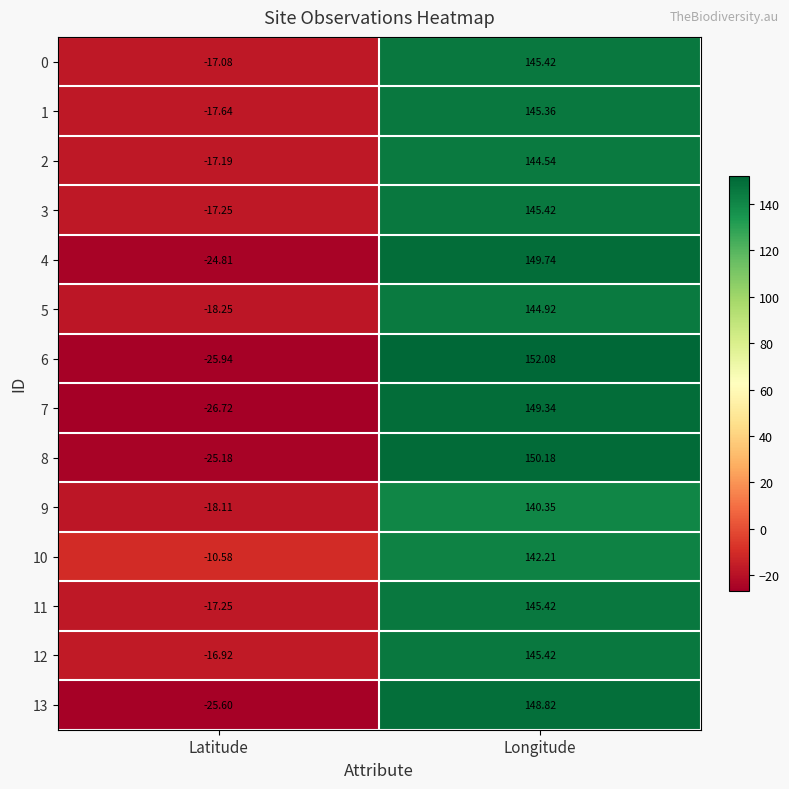

Is the value of 7 at Latitude greater than the value of 1 at Longitude?

No